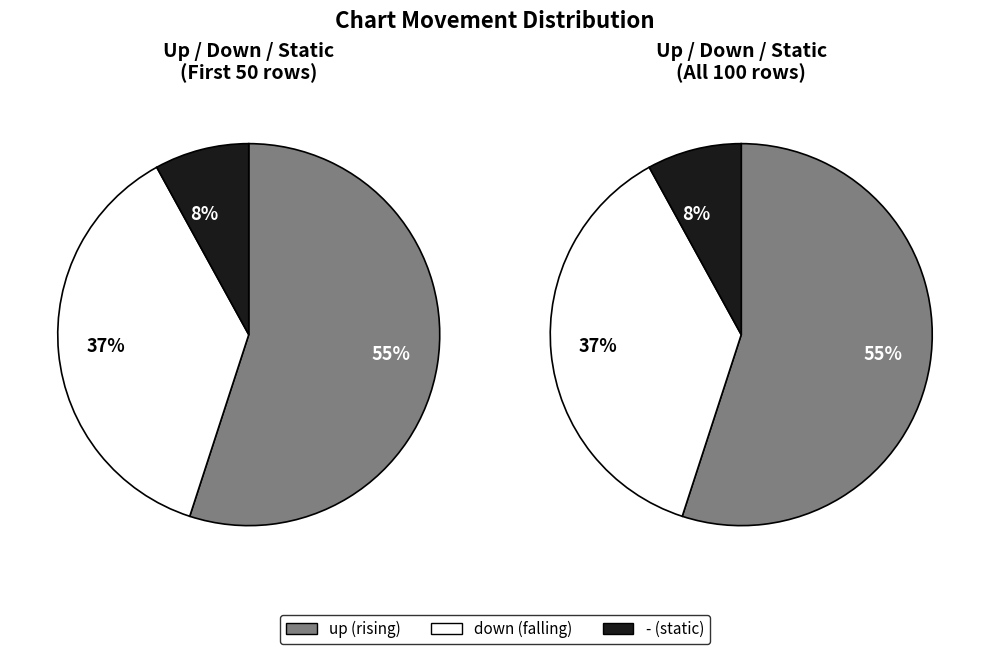

The up slice represents 55% of the pie. True or false?

True